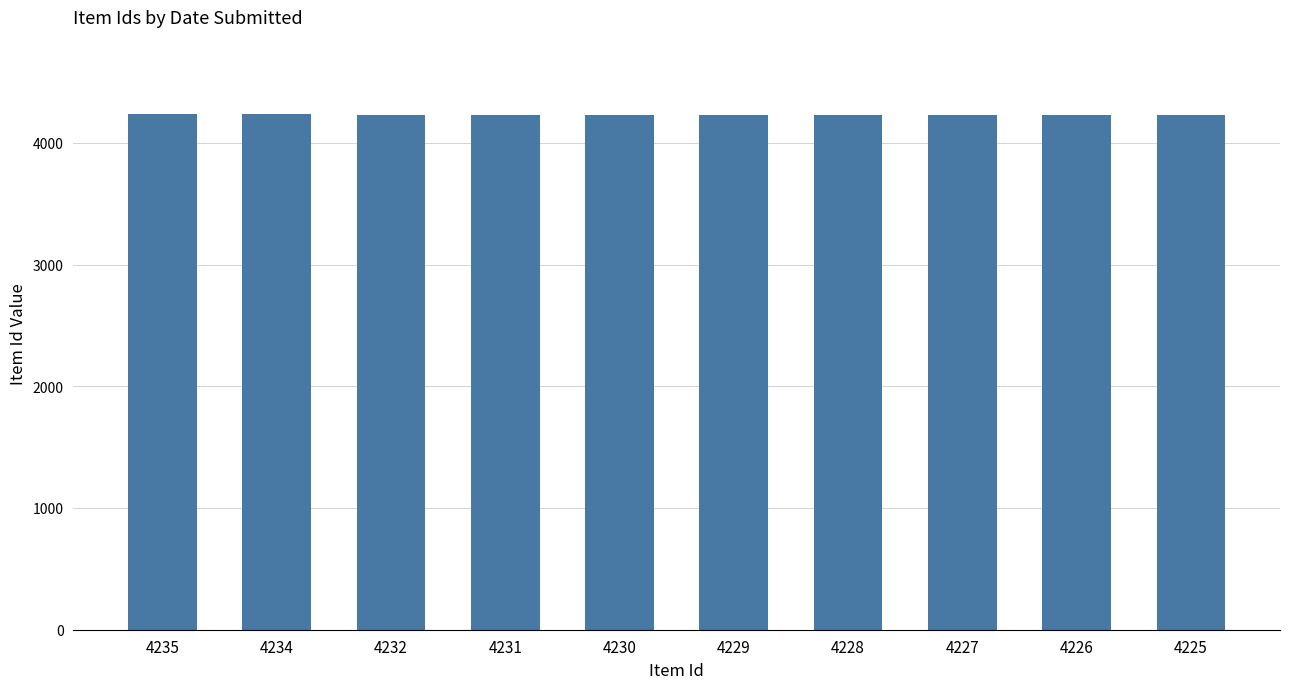

How many bars are there in total?

10